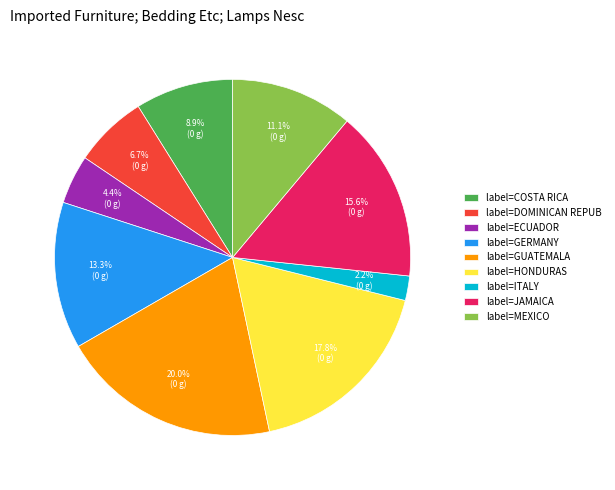

Rank the categories by value from highest to lowest.

label=GUATEMALA, label=HONDURAS, label=JAMAICA, label=GERMANY, label=MEXICO, label=COSTA RICA, label=DOMINICAN REPUB, label=ECUADOR, label=ITALY